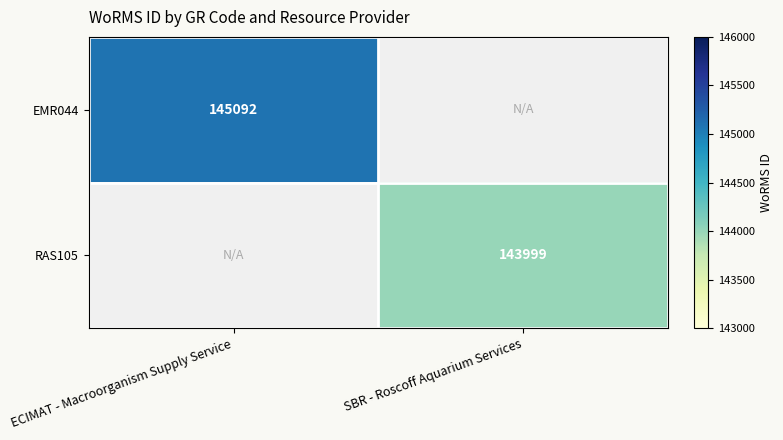

Which label corresponds to the smallest value in the chart?

SBR - Roscoff Aquarium Services